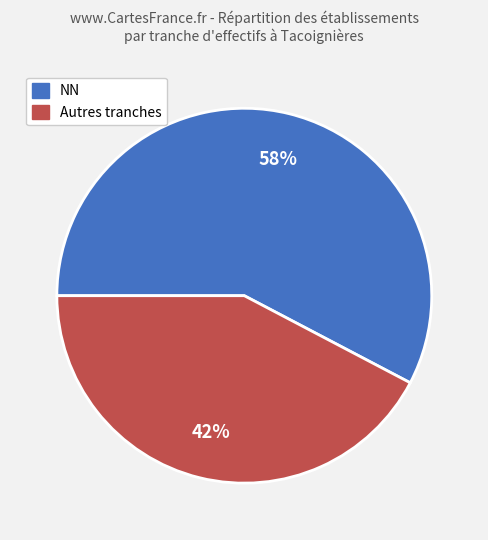

Count the number of slices in the pie.

2